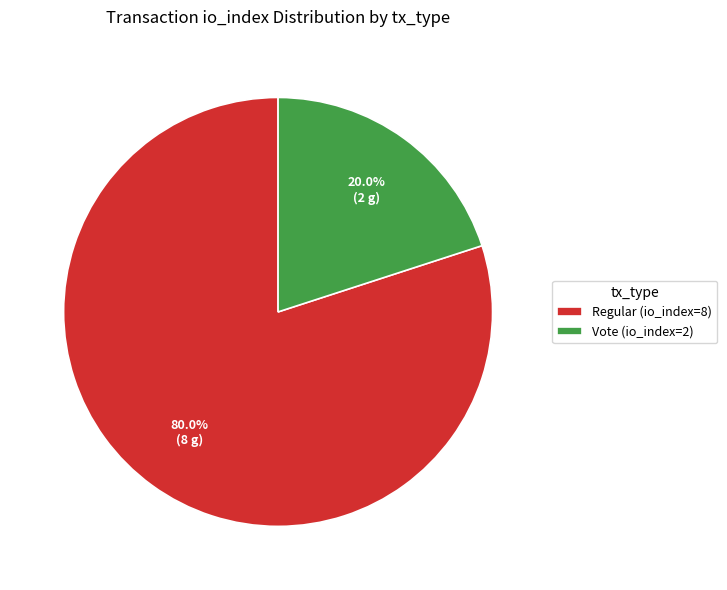

Count the number of slices in the pie.

2